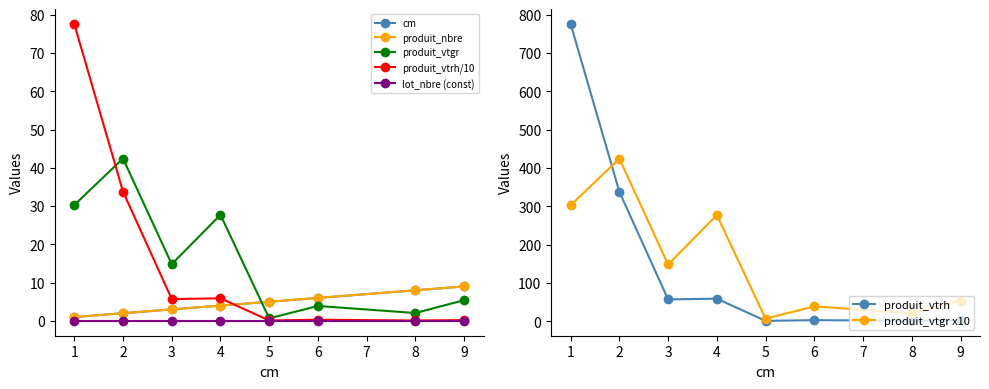

True or false: cm and produit_vtgr cross at least once.

False